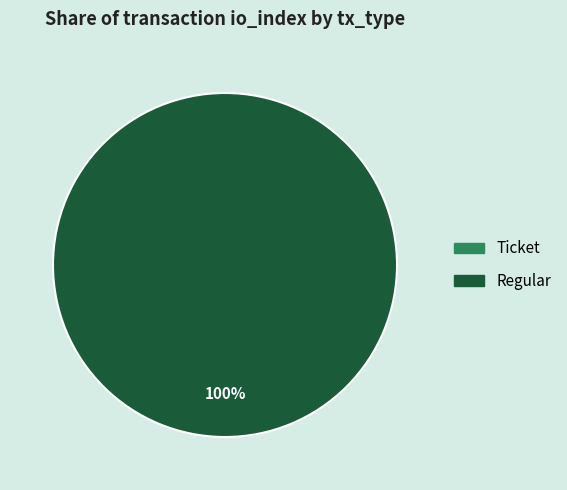

The Ticket tx (io_index=0) slice represents 0% of the pie. True or false?

True